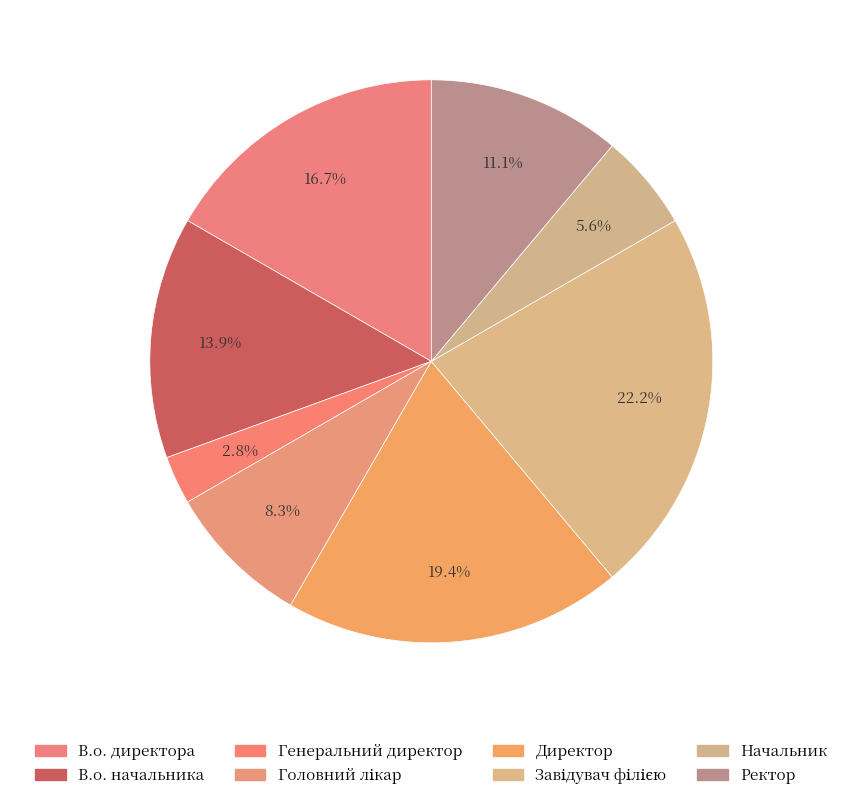

How many slices are in this pie chart?

8